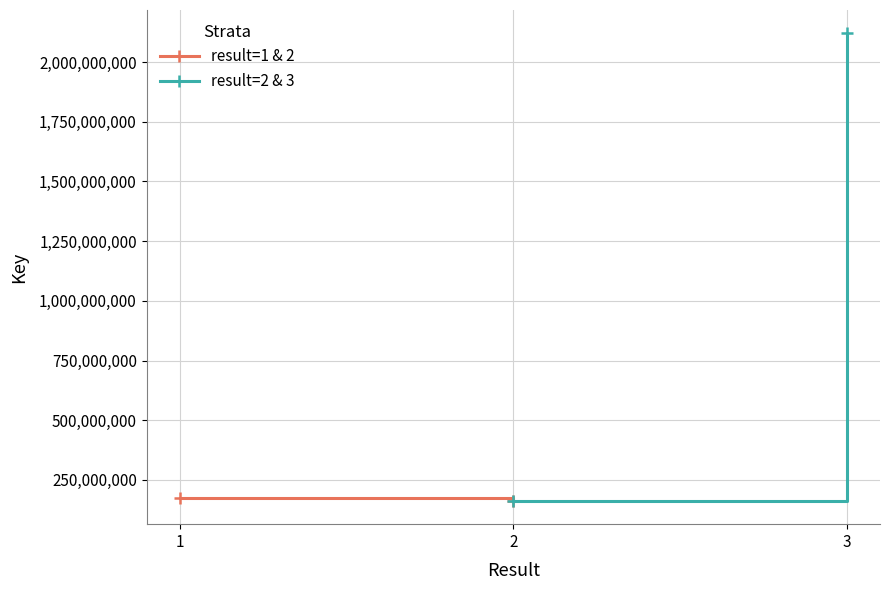

Reading left to right, what are all the values shown in this chart?

result=1 & 2: 173548966	162619671
result=2 & 3: 162619671	2120399659